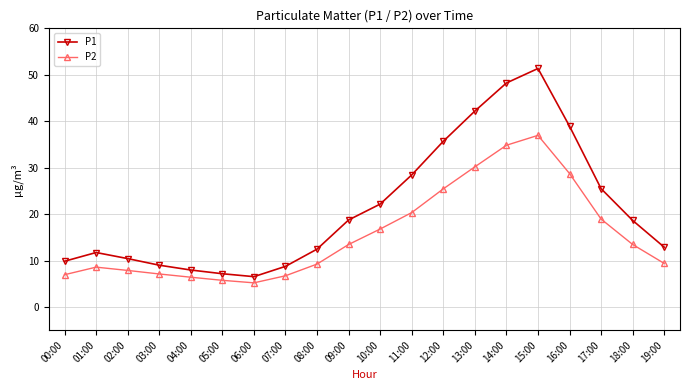

True or false: P2 and P1 cross at least once.

False